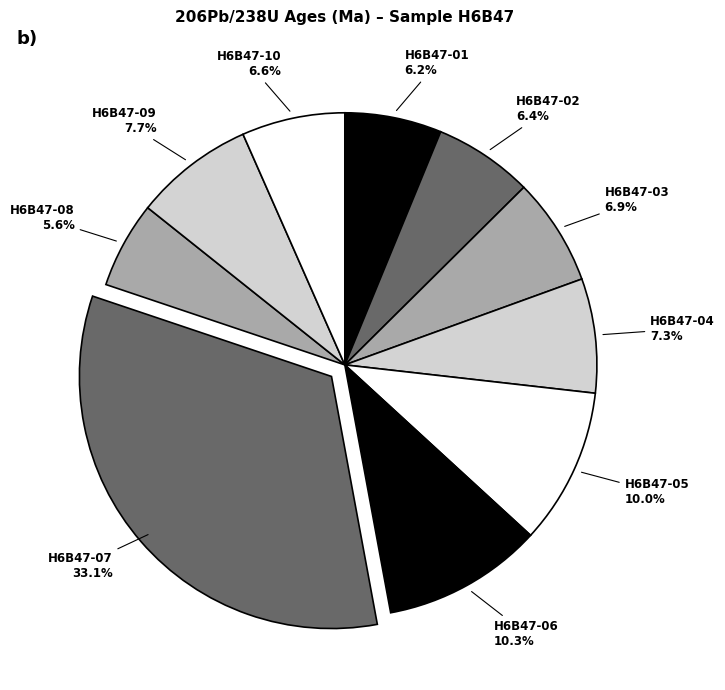

Which slice is the largest?

H6B47-07